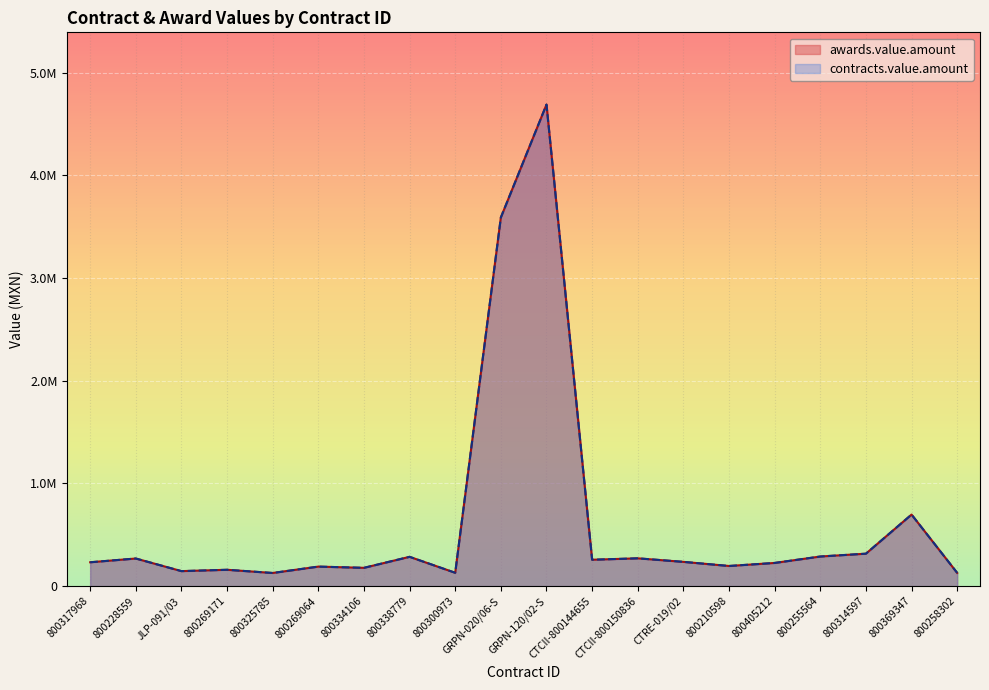

Which has a higher value, JLP-091/03 or CTCII-800144655?

CTCII-800144655